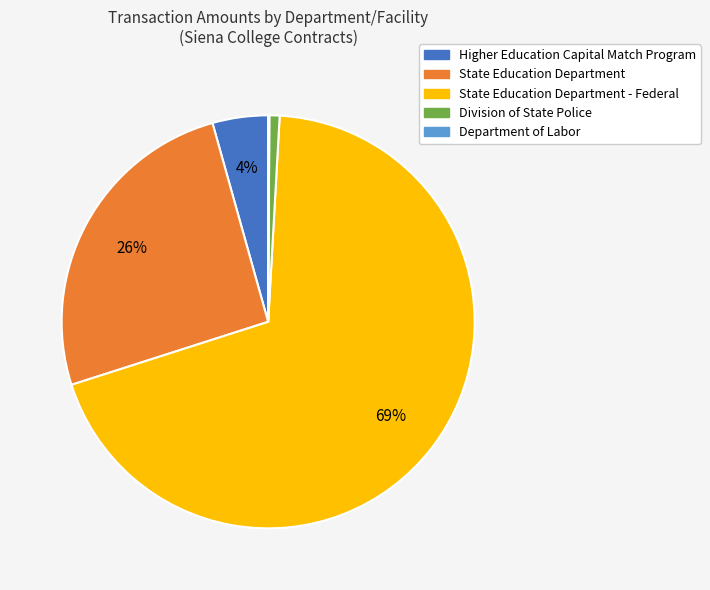

To the nearest percent, what is the average slice percentage?

20%